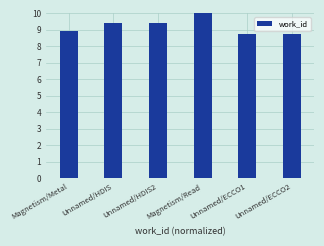

Are the bars grouped side by side (vs. stacked)?

No